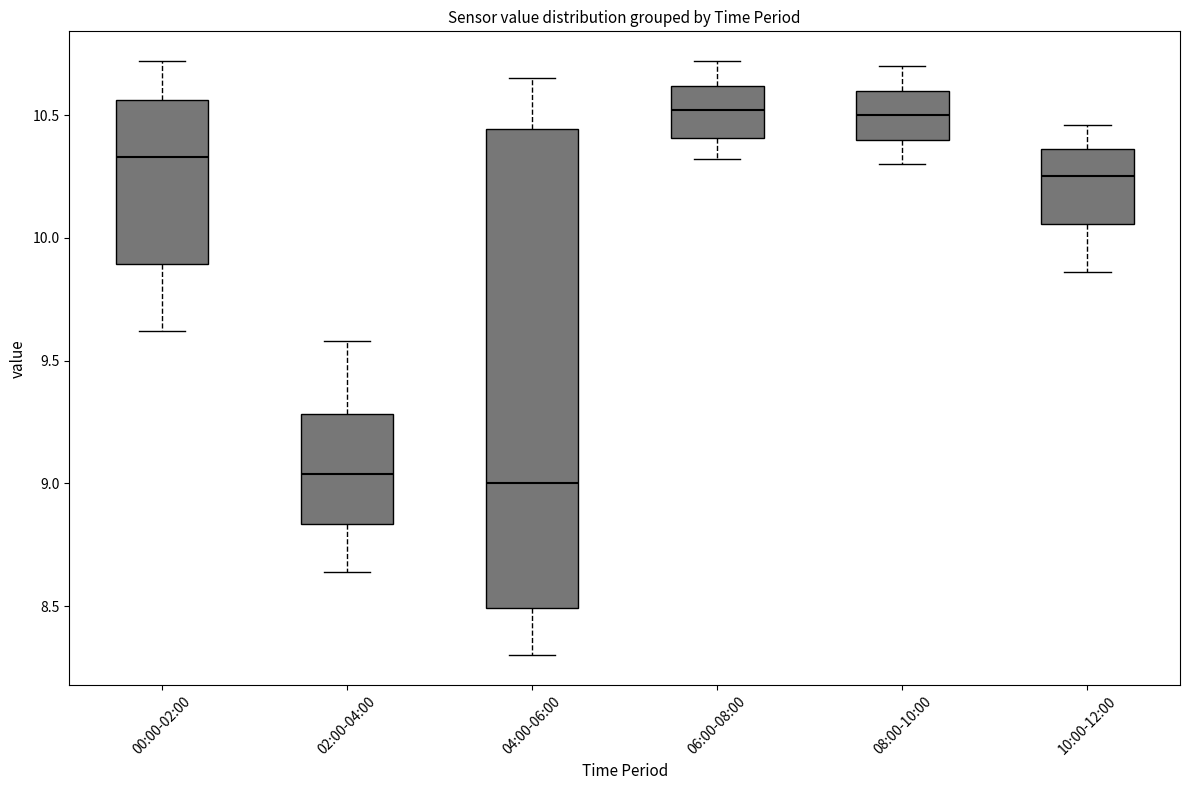

Reading left to right, transcribe this box plot: for each box, give where its median line is, the range the box spans, and where its two whiskers end, as read against the y-axis. The values are not printed on the chart, so give them approximately, as read against the axis.

00:00-02:00: median 10.35, box 9.90 to 10.55, whiskers 9.60 to 10.70
02:00-04:00: median 9.05, box 8.85 to 9.30, whiskers 8.65 to 9.60
04:00-06:00: median 9.00, box 8.50 to 10.45, whiskers 8.30 to 10.65
06:00-08:00: median 10.50, box 10.40 to 10.60, whiskers 10.30 to 10.70
08:00-10:00: median 10.50, box 10.40 to 10.60, whiskers 10.30 to 10.70
10:00-12:00: median 10.25, box 10.05 to 10.35, whiskers 9.85 to 10.45